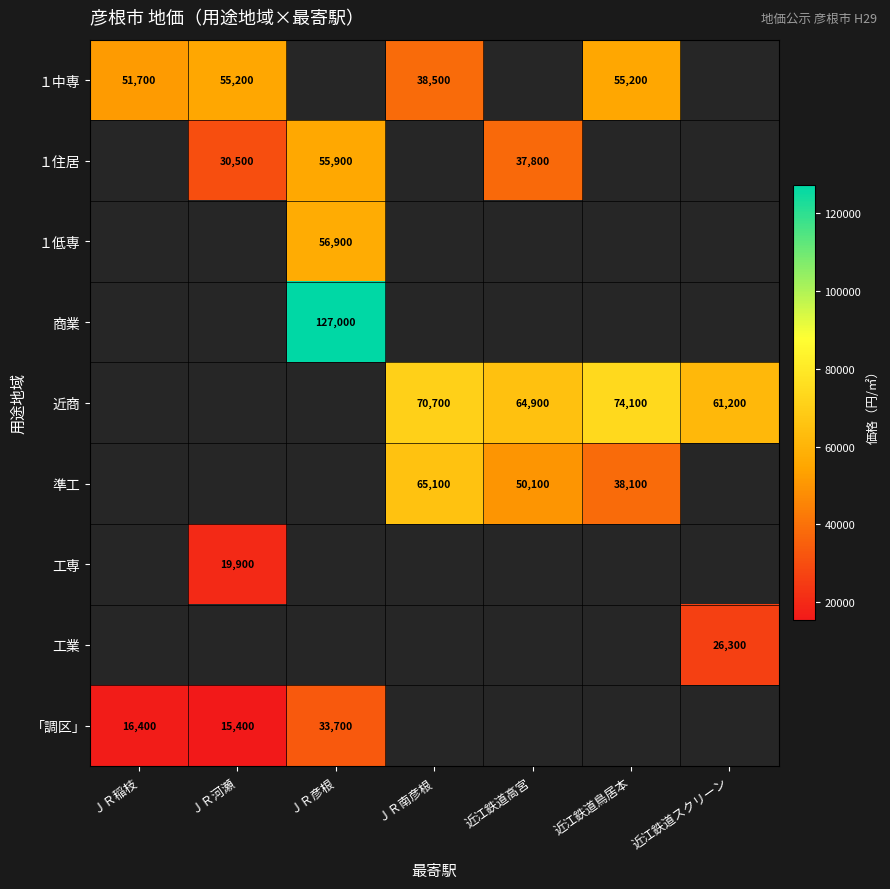

The １住居 series shows 65327 at 近江鉄道高宮. True or false?

False